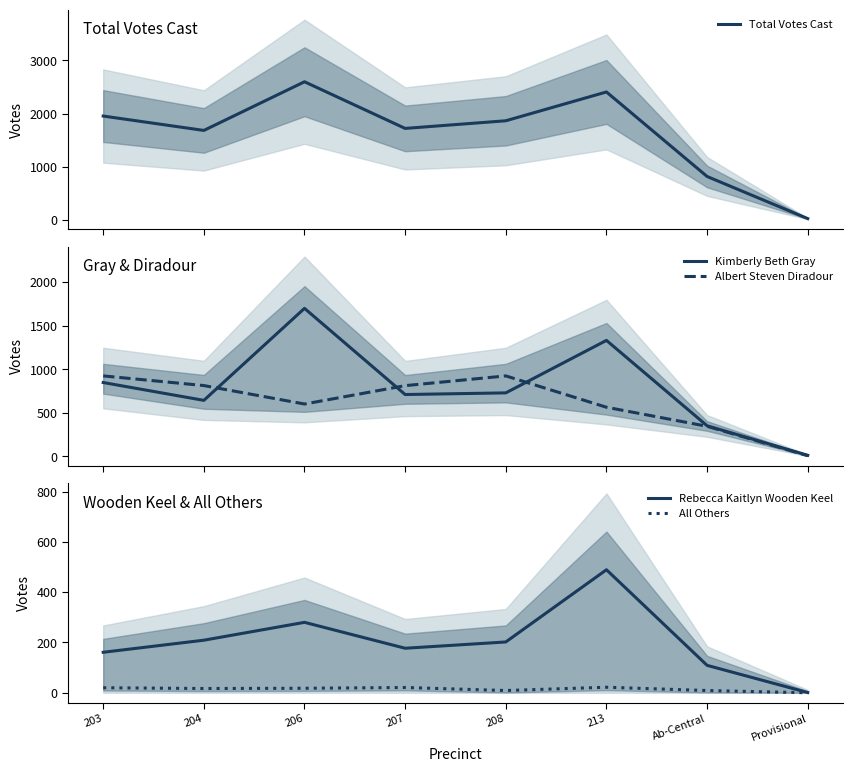

What is the difference between the Kimberly Beth Gray values at 207 and 203?

138